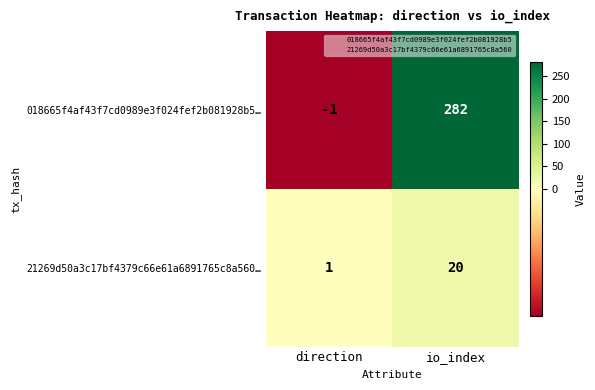

Which label corresponds to the largest value in the chart?

io_index